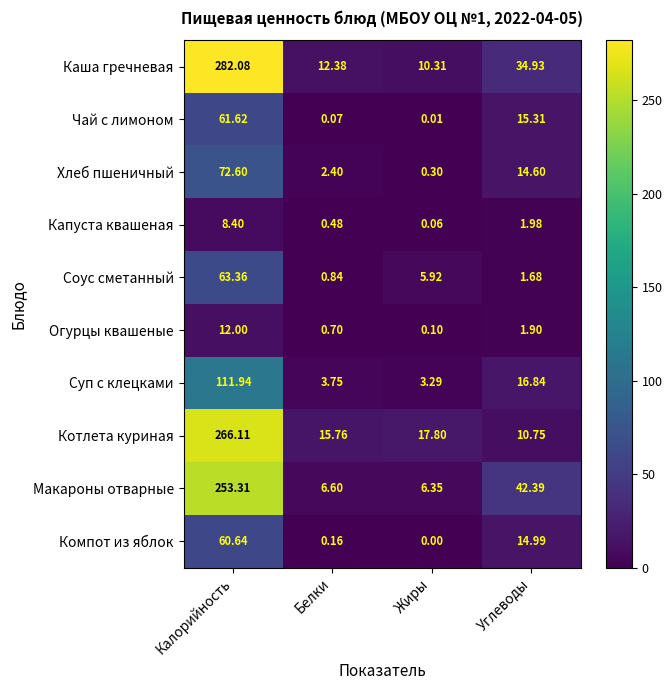

Where does the Огурцы квашеные series first go above 1?

Калорийность